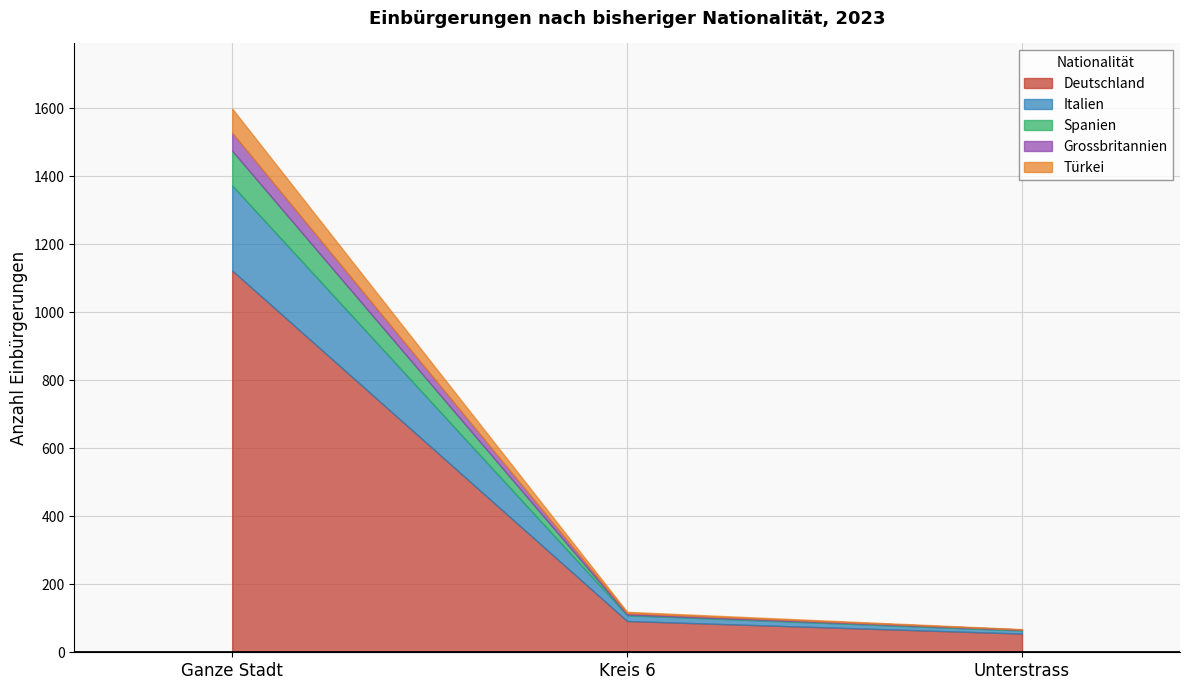

At which label does Grossbritannien reach its peak?

Ganze Stadt